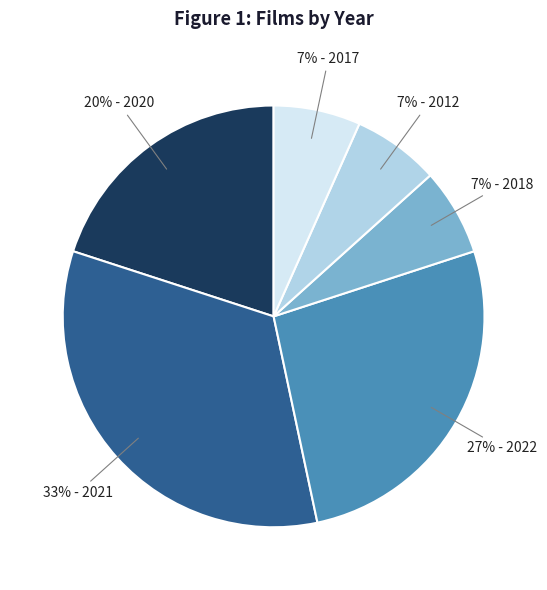

Is there any slice that represents more than half of the pie?

No